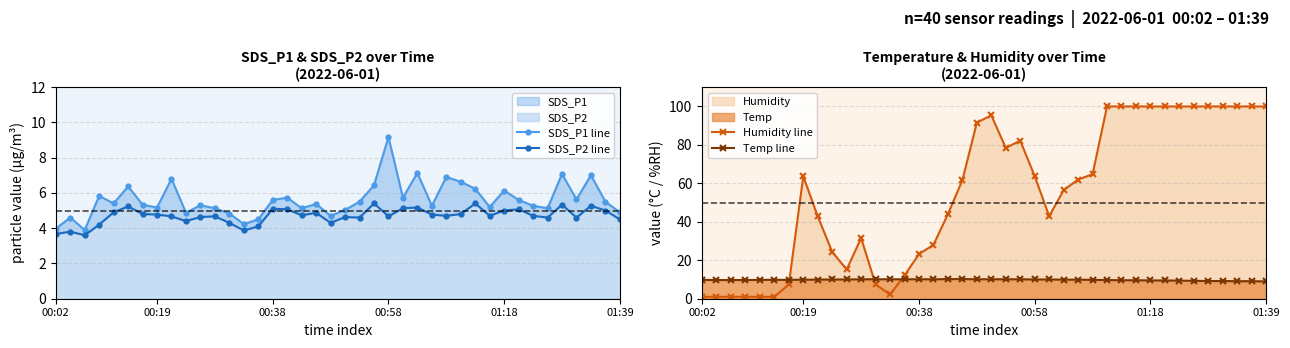

What is the total value across all series at 8?

64.2